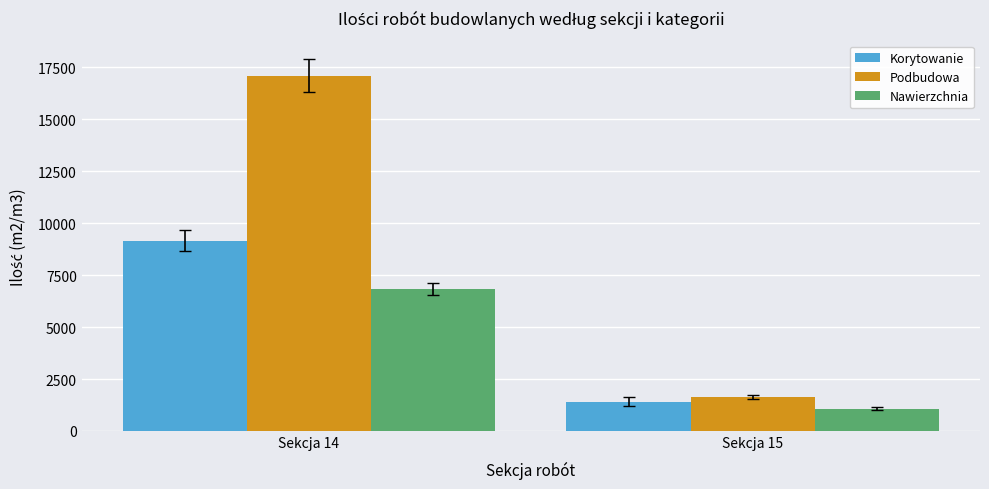

How many bars are there in total?

6